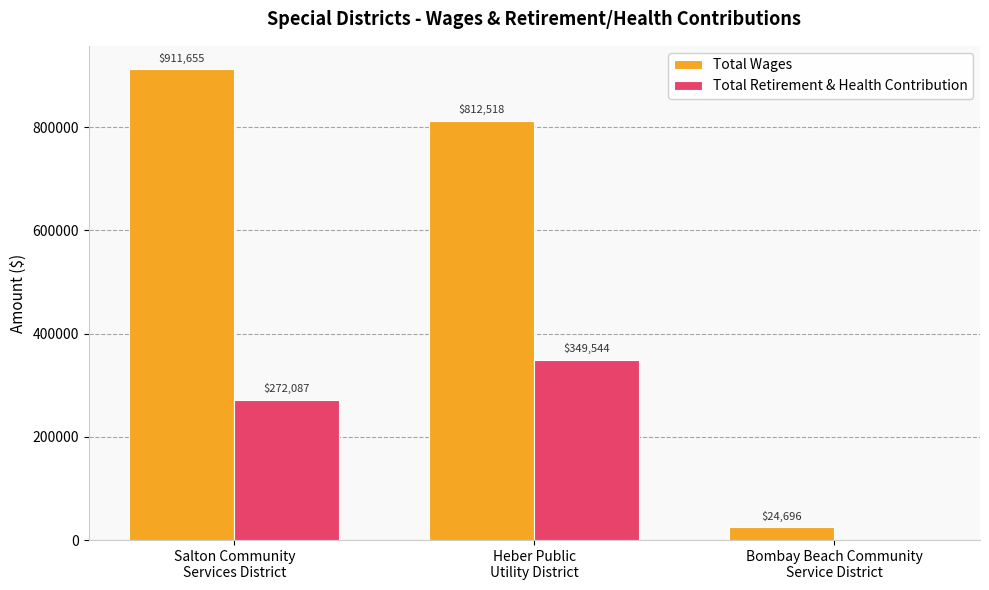

At which category is the sum across all series the highest?

Salton Community
Services District